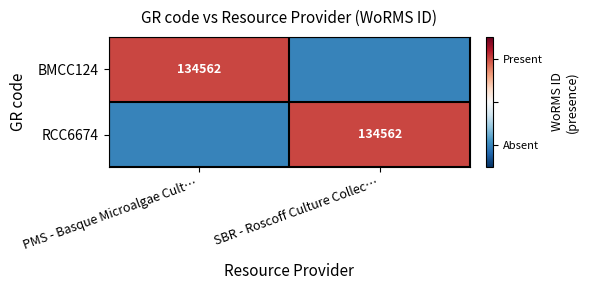

The value of RCC6674 at SBR - Roscoff Culture Collec… is 229705. True or false?

False